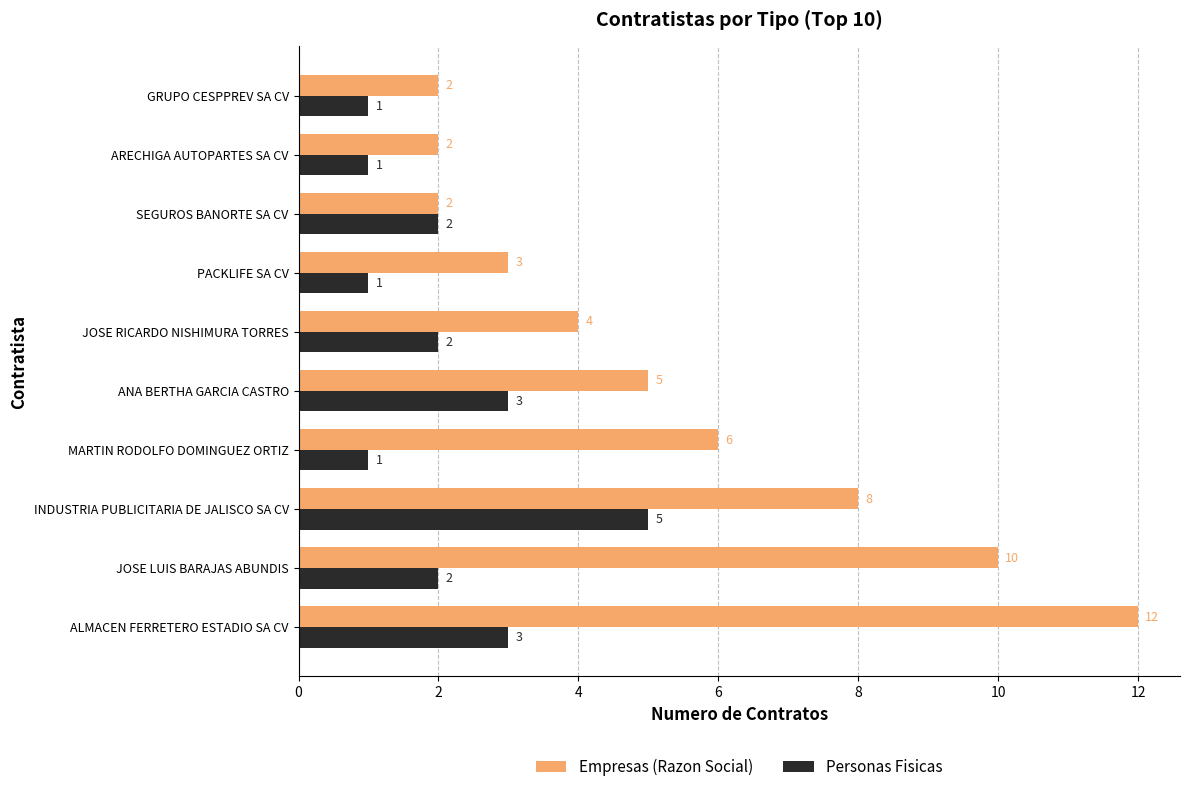

What is the approximate value of Empresas (Razon Social) at ALMACEN FERRETERO ESTADIO SA CV, to the nearest 5?

10